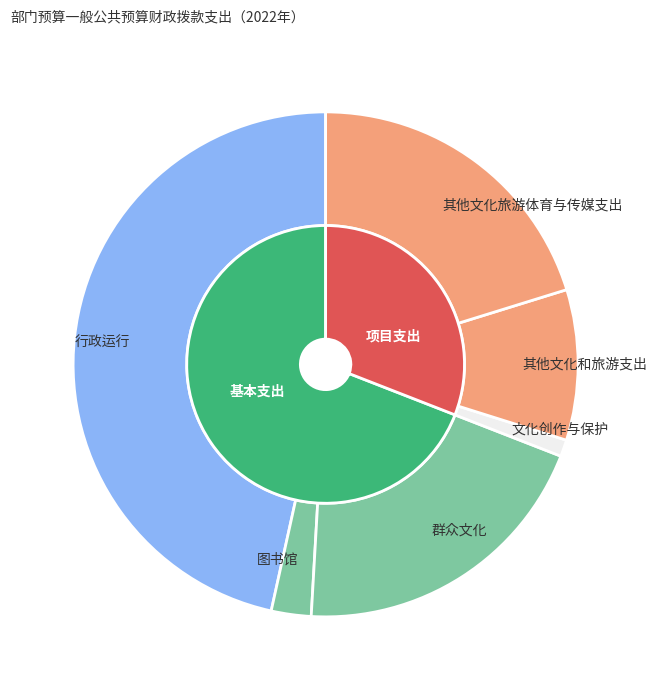

Count the number of slices in the pie.

6